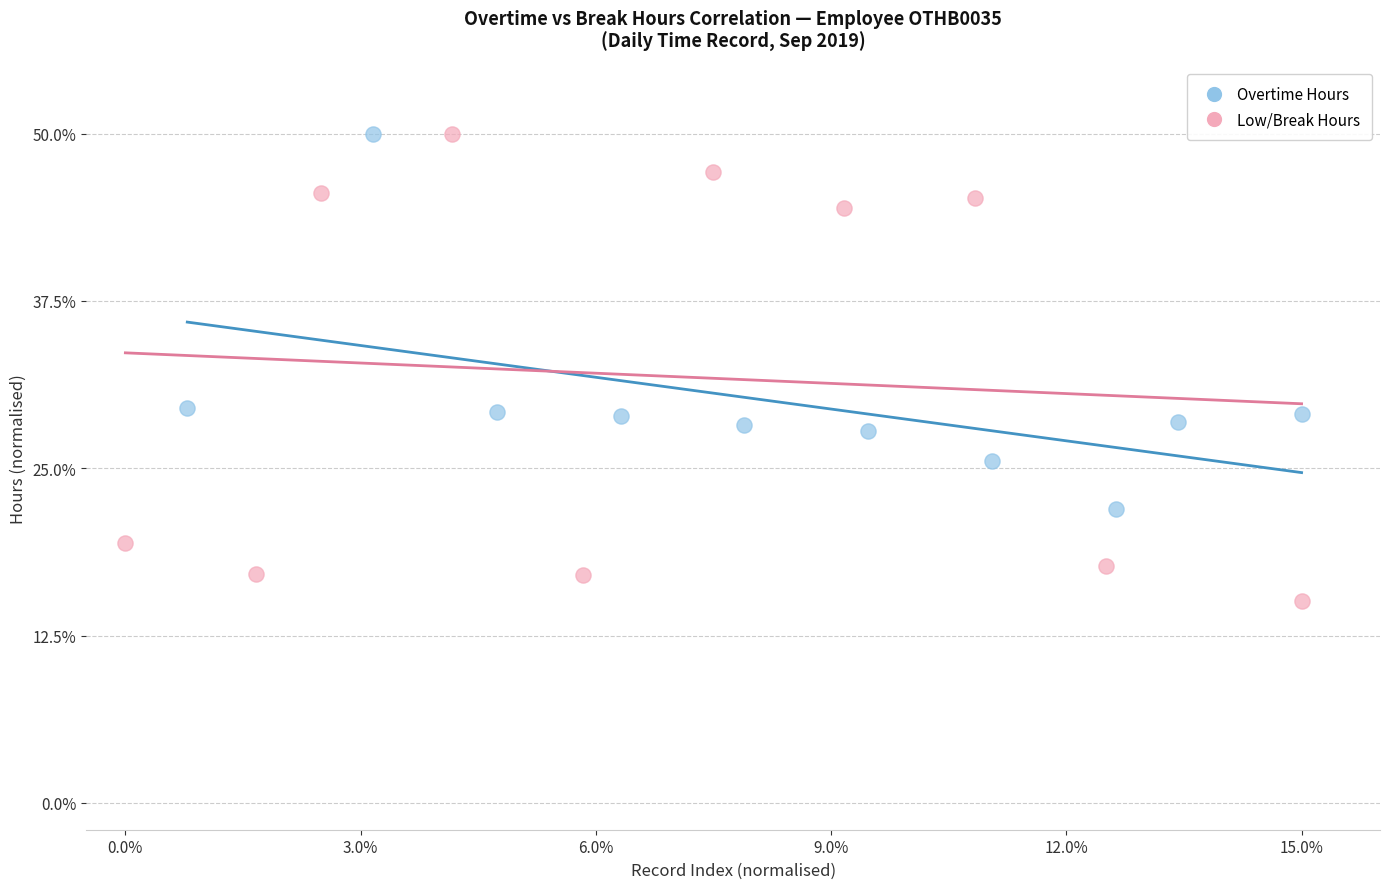

Which series contains the lowest Y value?

Low/Break Hours